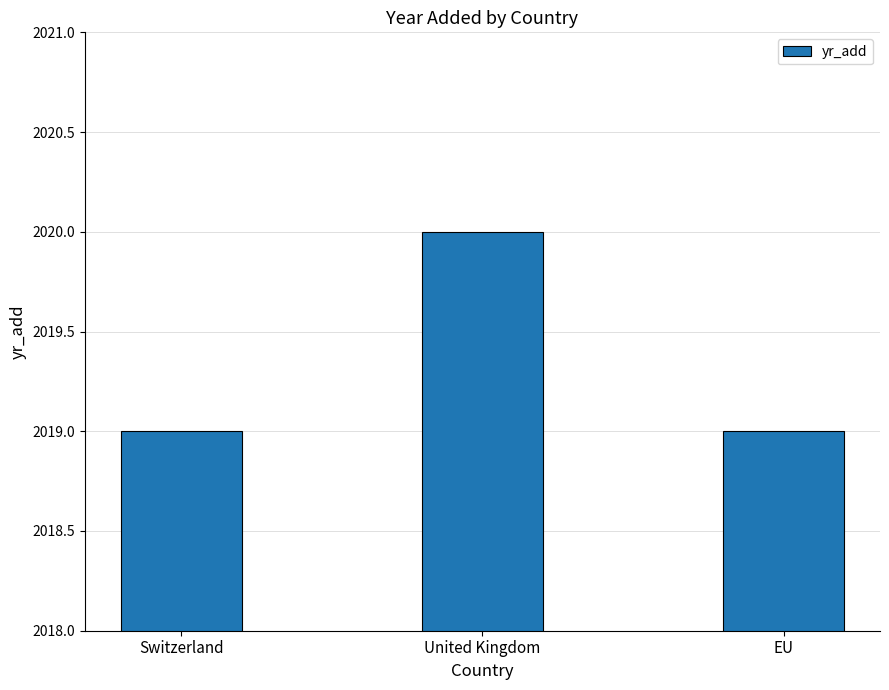

Reading left to right, transcribe all the data shown in this chart.

2019	2020	2019